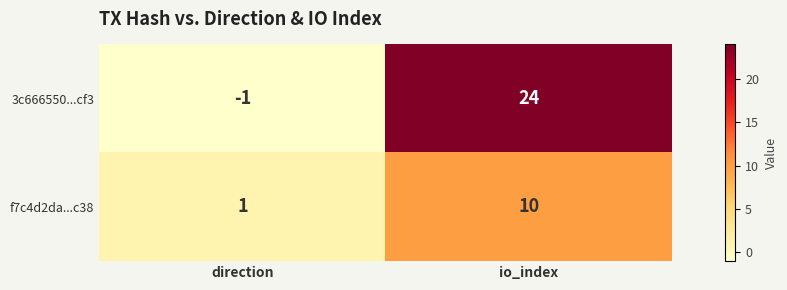

List the series in order of their peak value, highest first.

3c666550...cf3, f7c4d2da...c38